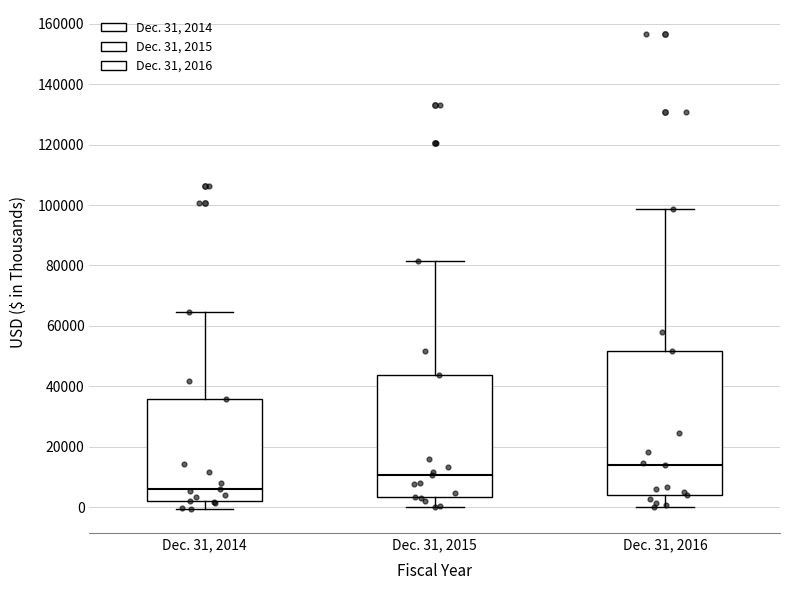

Where does the lower whisker of the box for Dec. 31, 2016 end on the y-axis? The values are not printed on the chart, so give them approximately, as read against the axis.

0